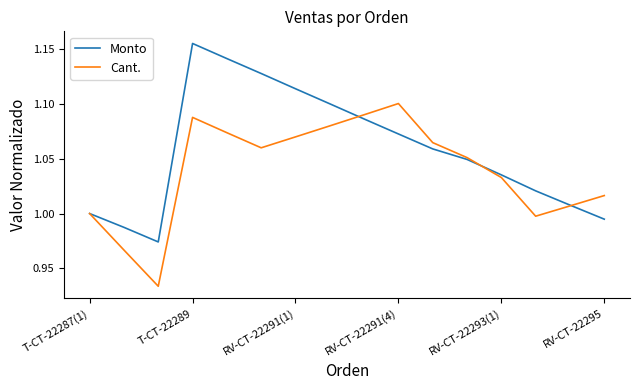

What are all the series names shown in the legend?

Monto, Cant.